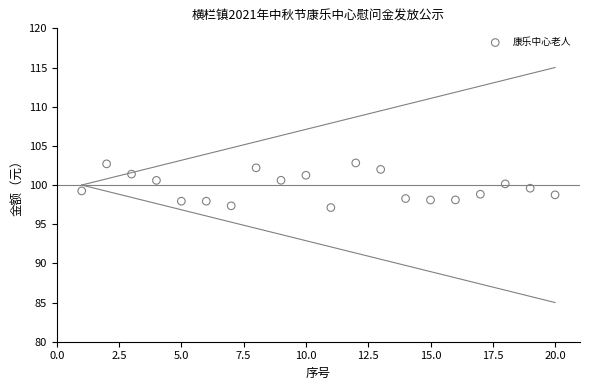

What is the range of X values (max minus min)?

19.0